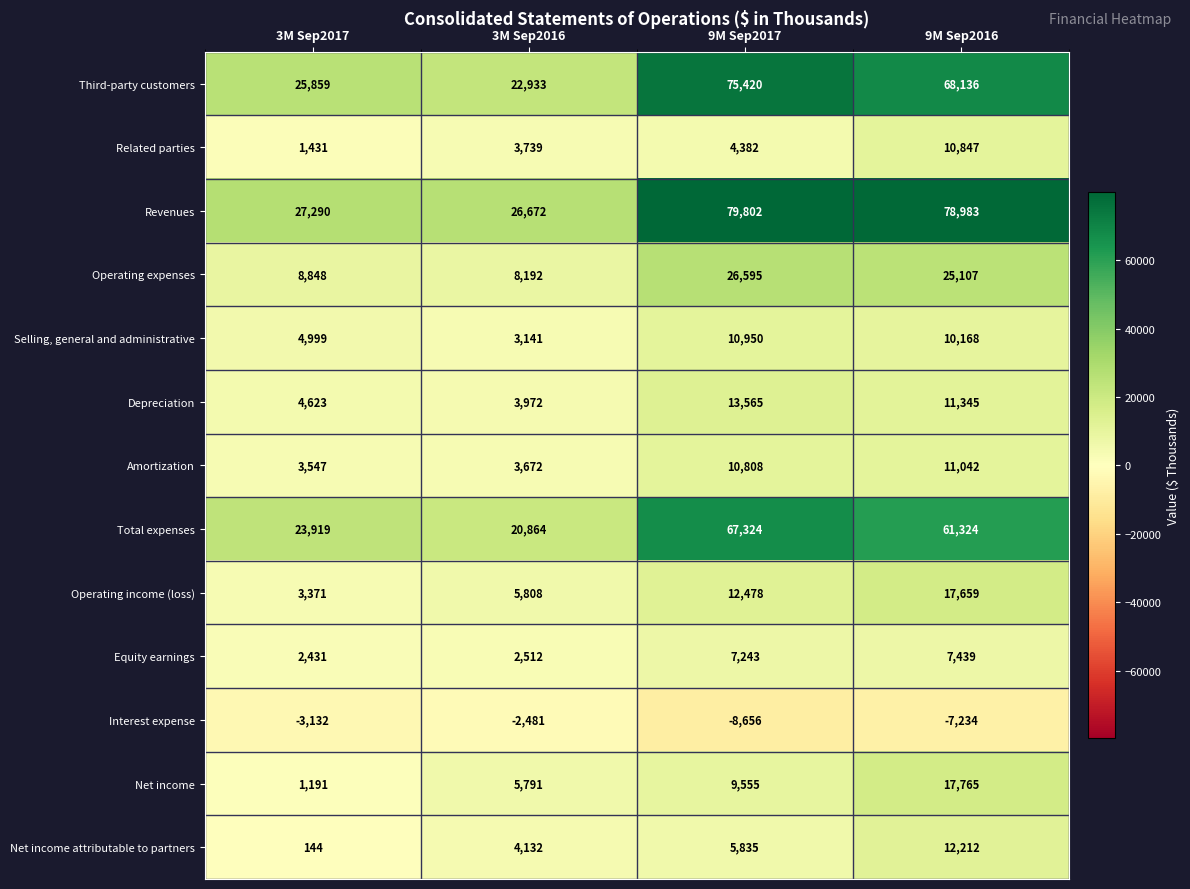

Which series has the largest total across all categories?

Revenues